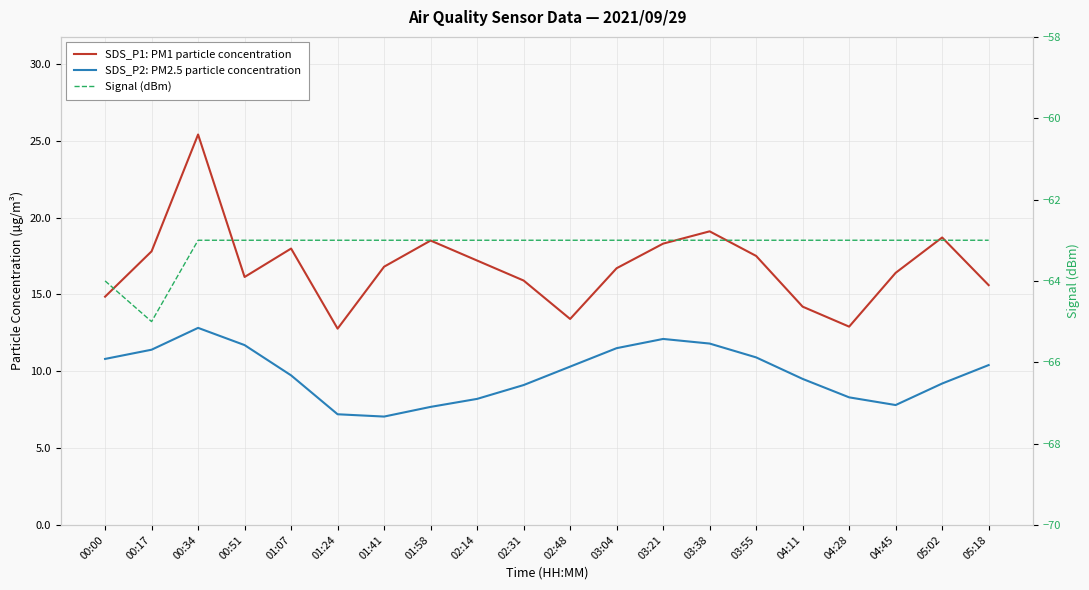

How many interior local valleys does the SDS_P1: PM1 particle concentration series have?

4